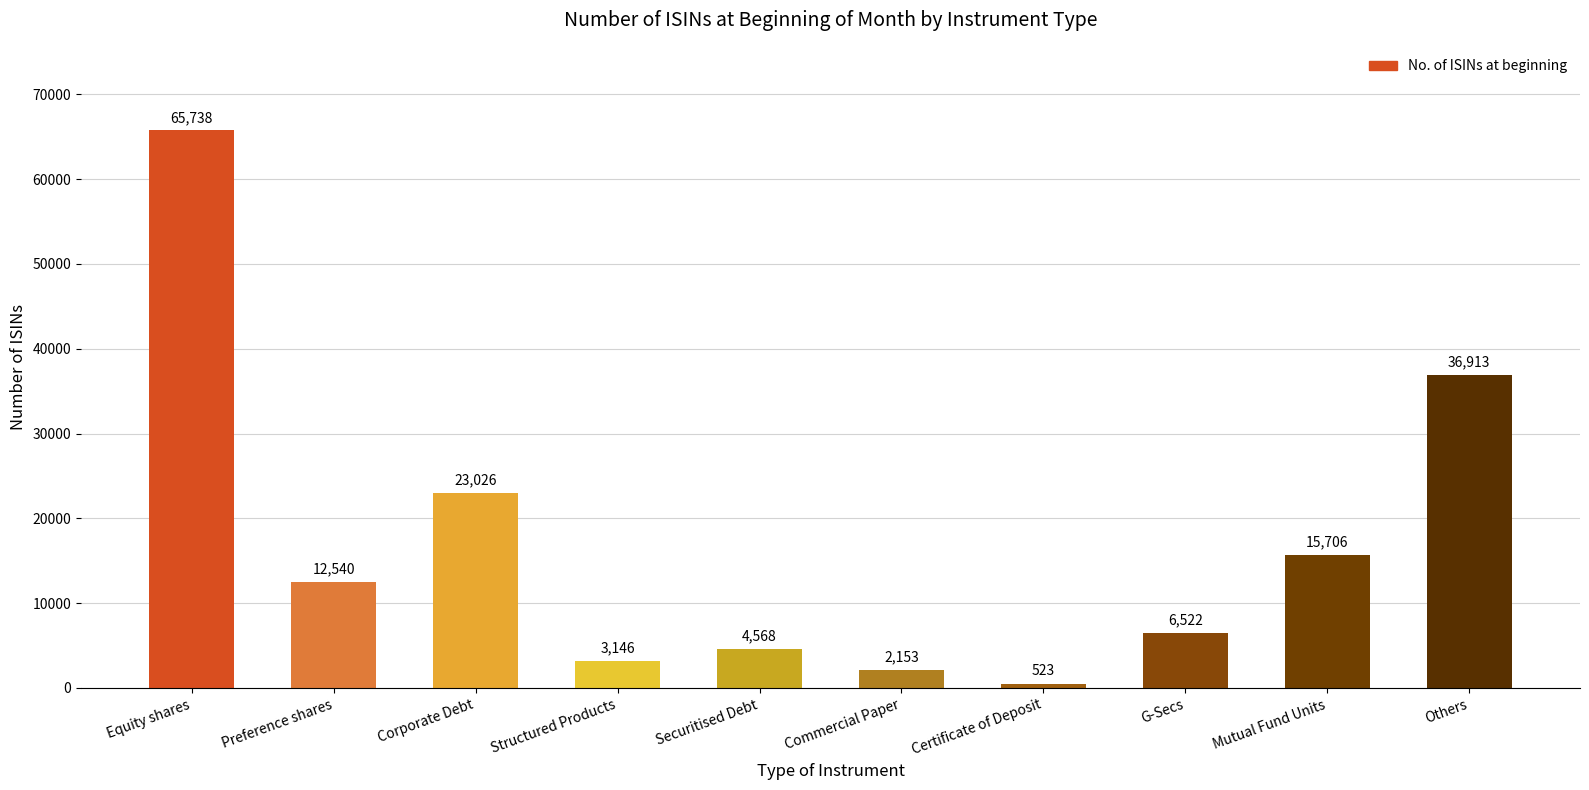

What is the ratio of the value at Preference shares to the value at Mutual Fund Units?

0.8